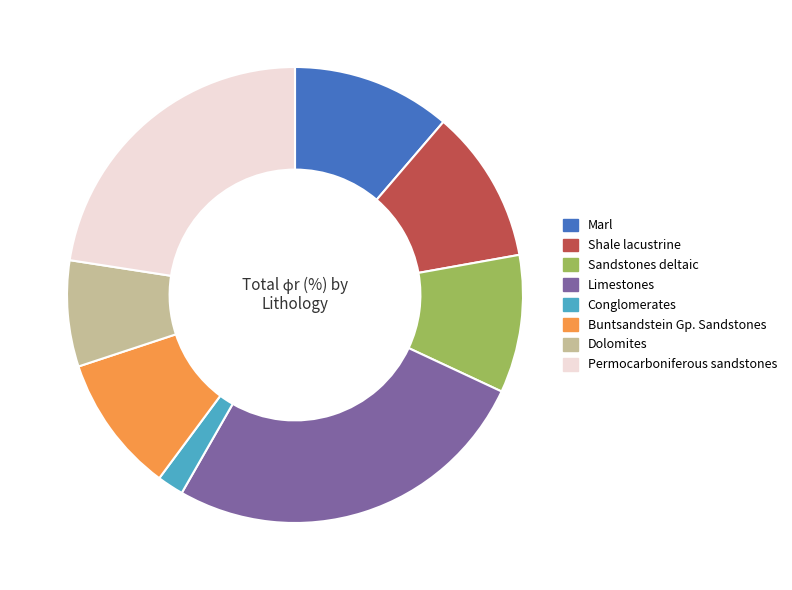

Which slice is the largest?

Limestones